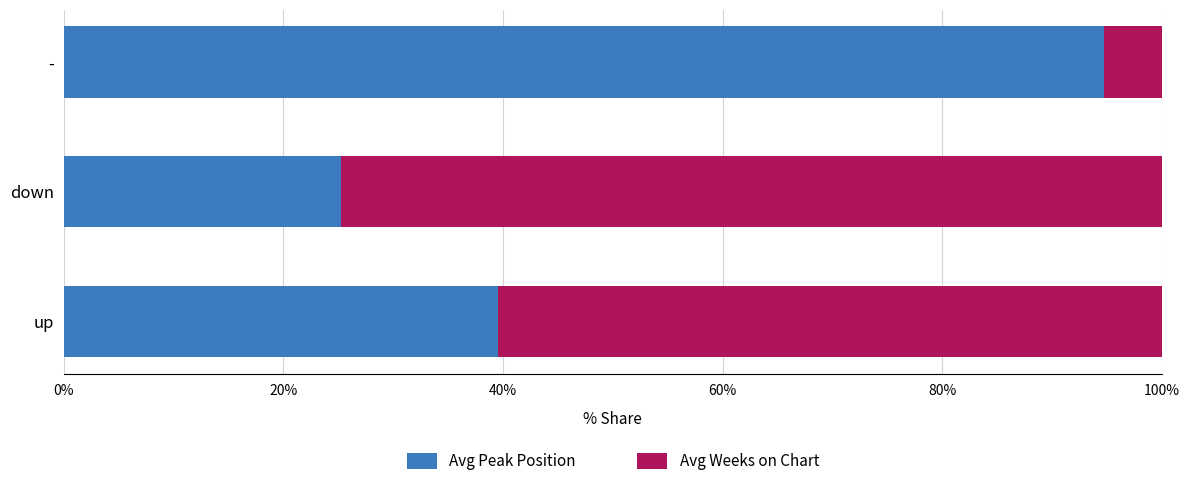

What is the maximum value for Avg Peak Position?

94.7